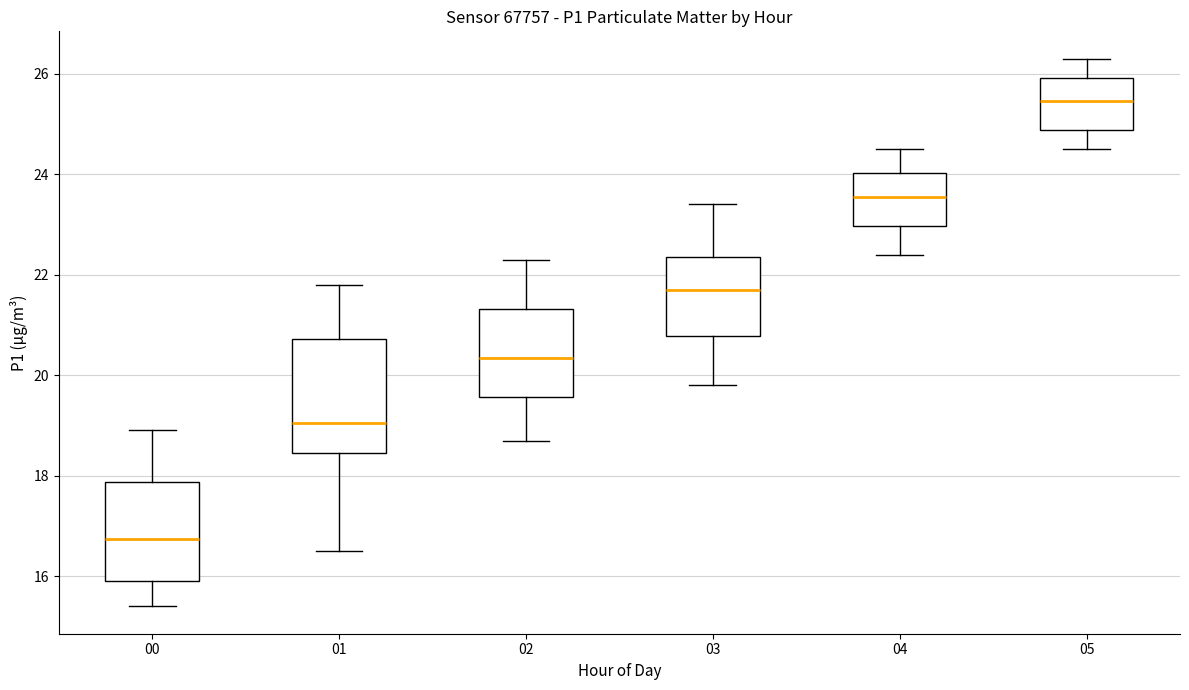

Reading left to right, transcribe this box plot: for each box, give where its median line is, the range the box spans, and where its two whiskers end, as read against the y-axis. The values are not printed on the chart, so give them approximately, as read against the axis.

00: median 16.8, box 16.0 to 17.8, whiskers 15.4 to 19.0
01: median 19.0, box 18.4 to 20.8, whiskers 16.6 to 21.8
02: median 20.4, box 19.6 to 21.4, whiskers 18.8 to 22.4
03: median 21.8, box 20.8 to 22.4, whiskers 19.8 to 23.4
04: median 23.6, box 23.0 to 24.0, whiskers 22.4 to 24.6
05: median 25.4, box 24.8 to 26.0, whiskers 24.6 to 26.4